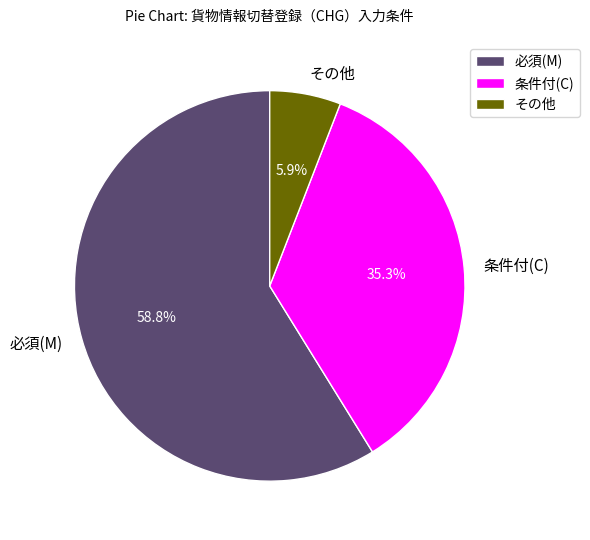

Do 必須(M) and その他 together represent more than half of the pie?

Yes